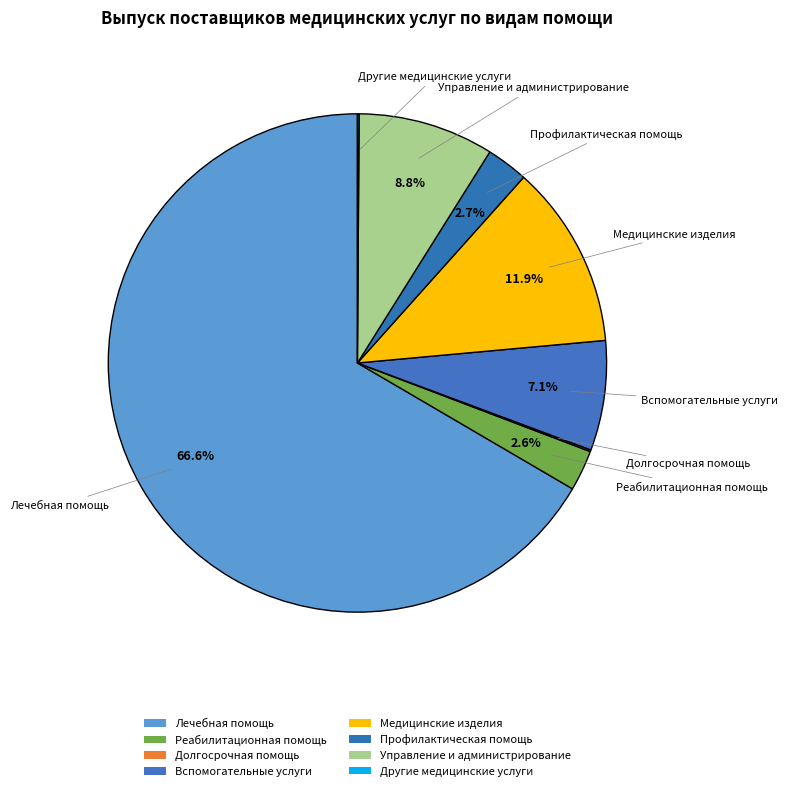

What is the smallest slice in the pie chart?

Другие медицинские услуги